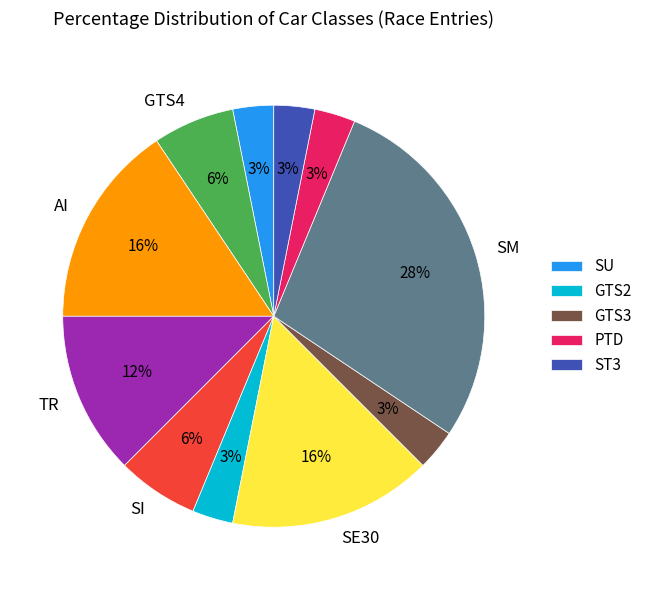

To the nearest percent, what is the difference between the largest and smallest slice percentages?

25%